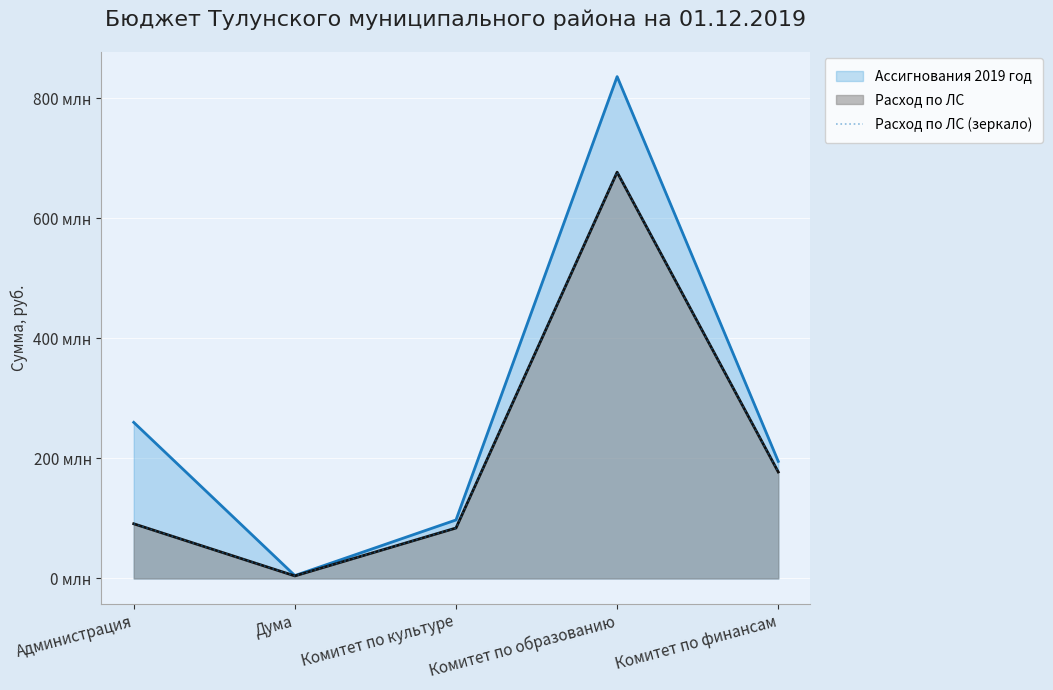

What is the value of the 3rd point from the left?

84042960.3